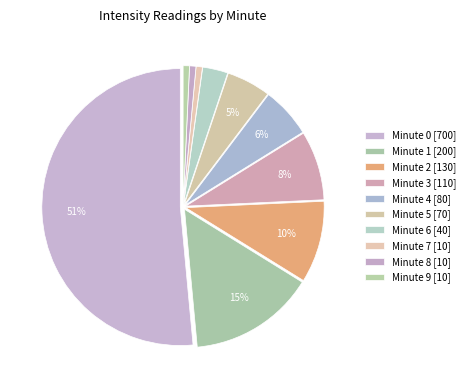

What is the smallest slice in the pie chart?

8